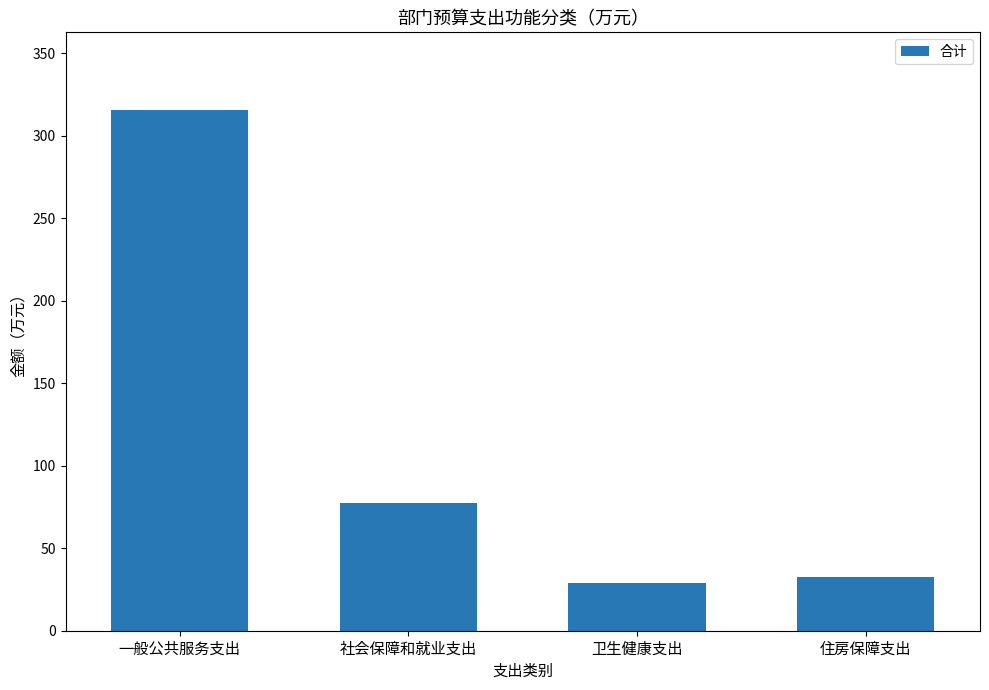

Reading left to right, extract all data points from this chart.

315.3	77.4	29.0	32.5